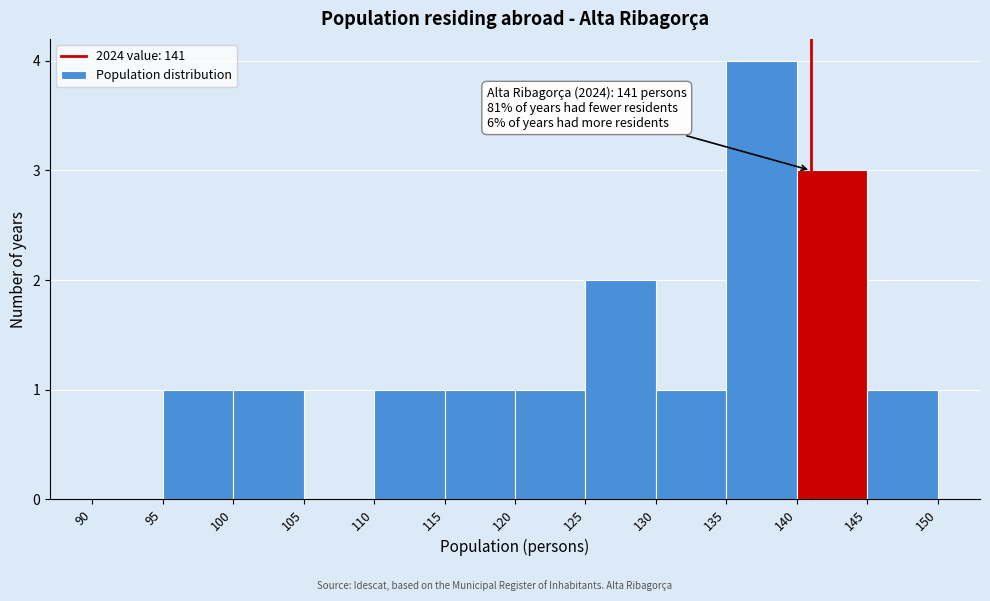

Which range on the x-axis has the tallest bar?

135 to 140